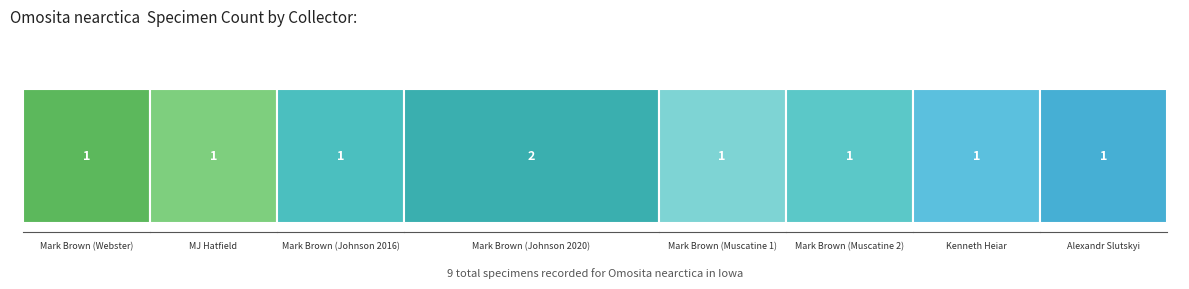

Rank the categories by value from lowest to highest.

Mark Brown (Webster), MJ Hatfield, Mark Brown (Johnson 2016), Mark Brown (Muscatine 1), Mark Brown (Muscatine 2), Kenneth Heiar, Alexandr Slutskyi, Mark Brown (Johnson 2020)